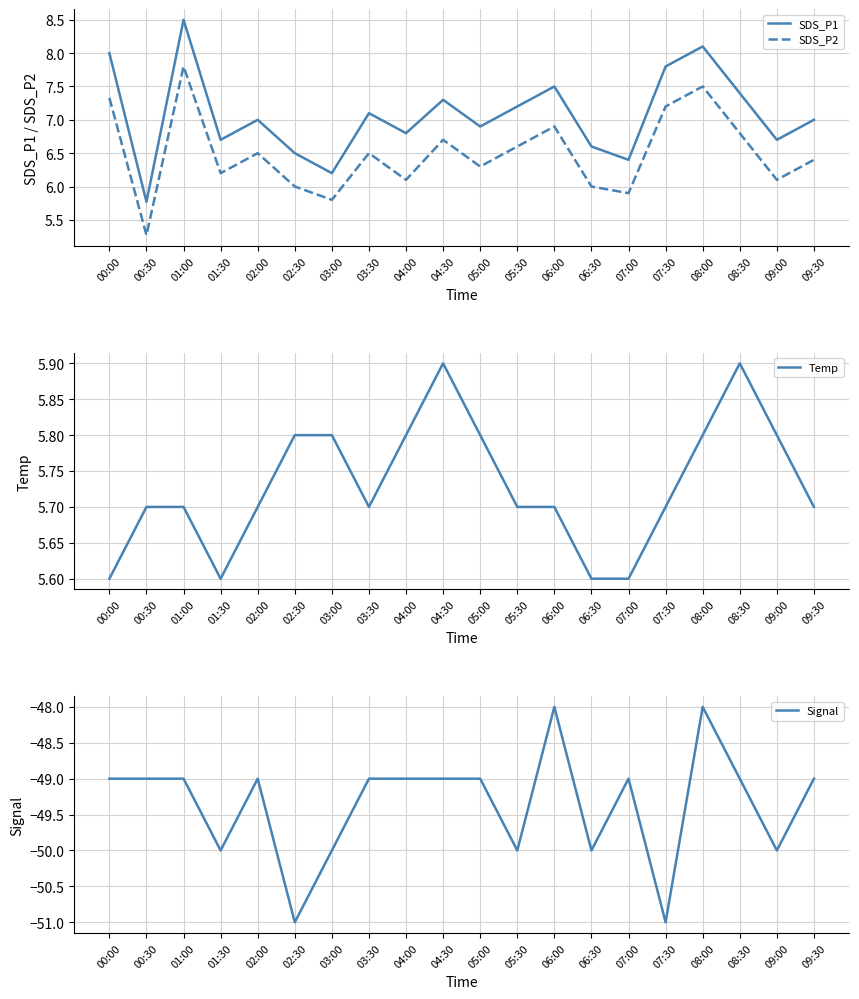

Where is SDS_P1 nearest to the value 7?

02:00